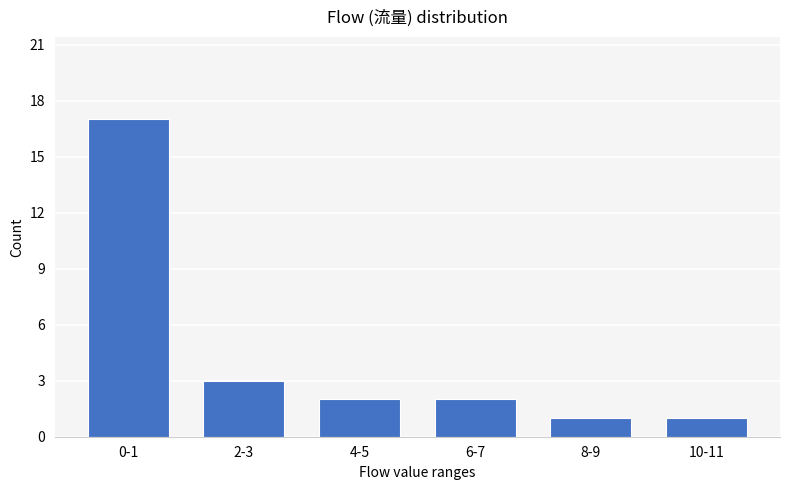

Reading left to right, transcribe all the data shown in this chart.

17	3	2	2	1	1